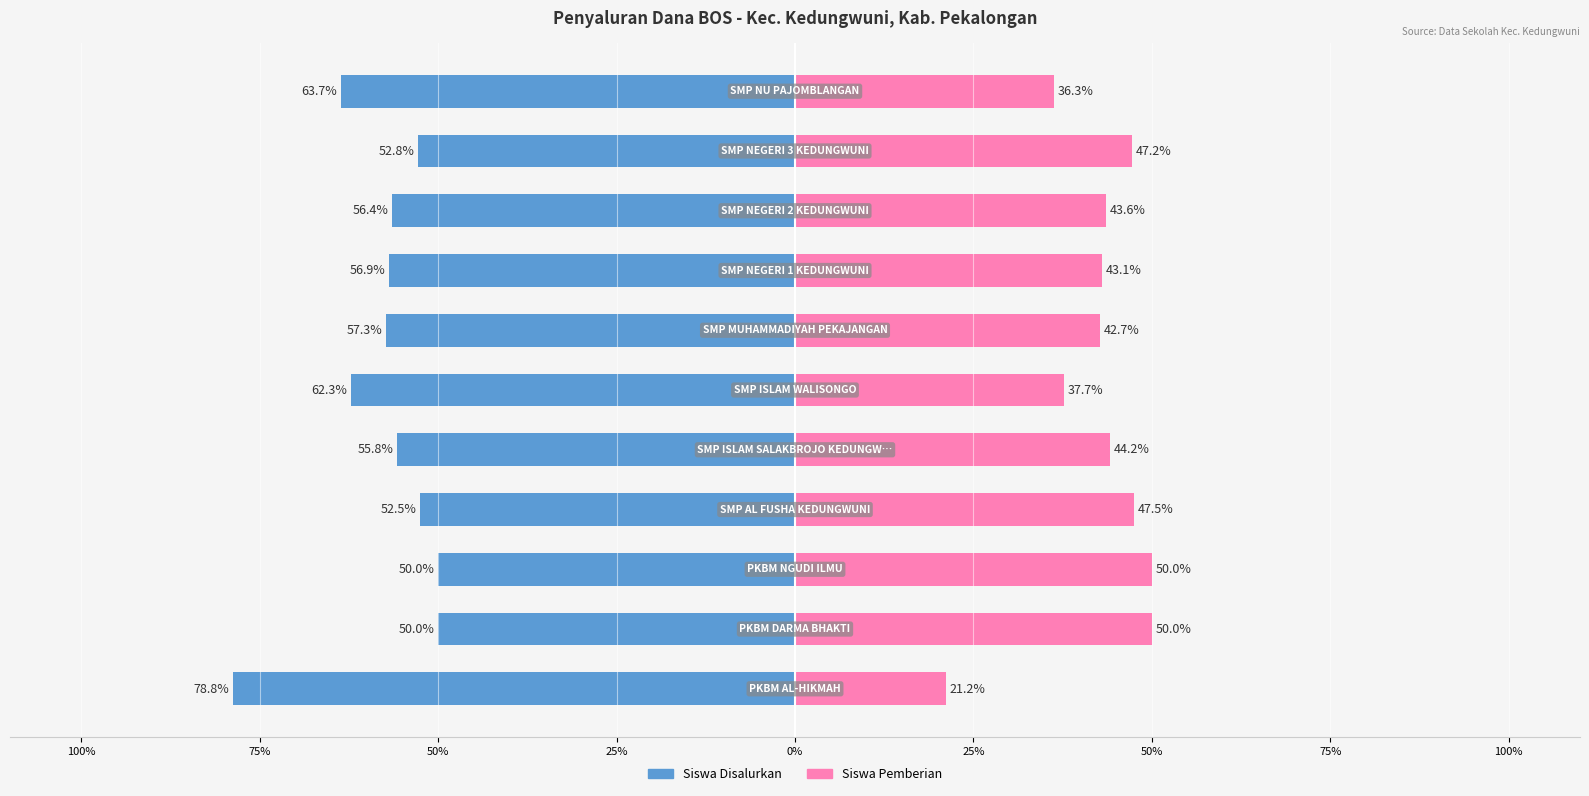

How many data points in Siswa Disalurkan are less than -56?

6